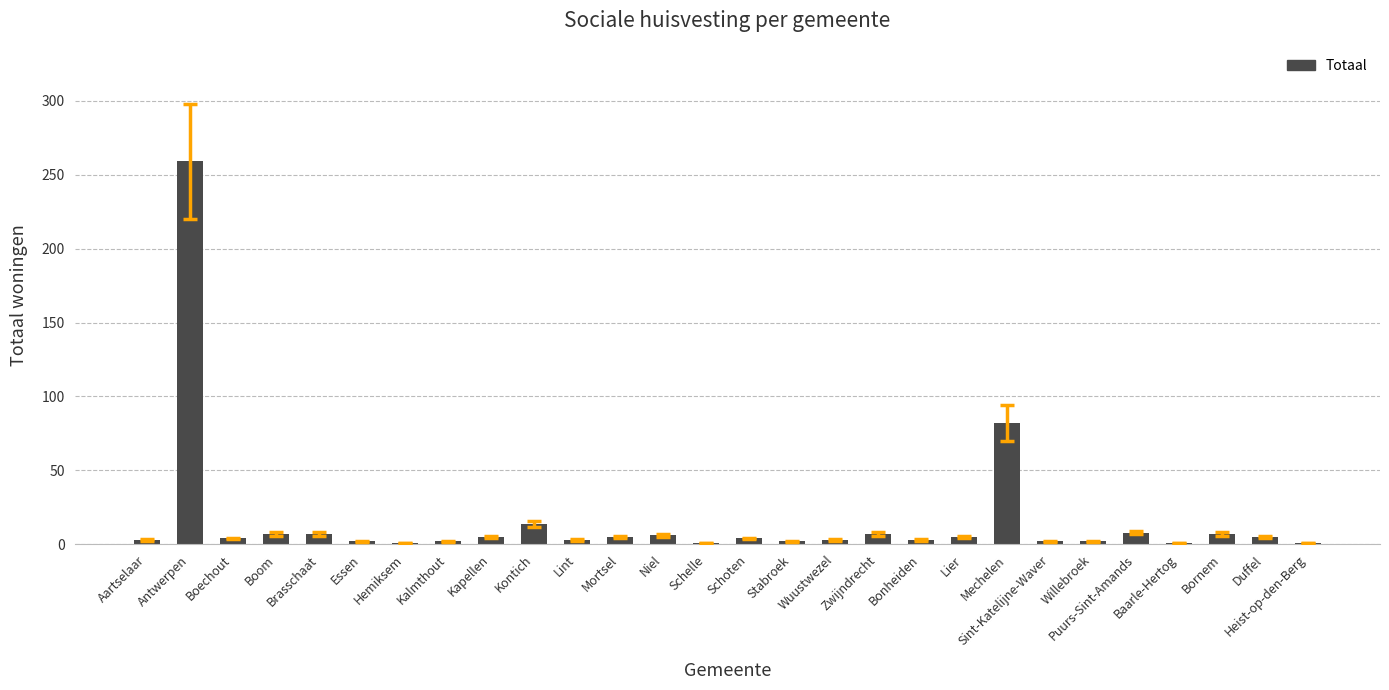

Approximately how many times larger is the value at Schoten compared to Brasschaat?

0.6